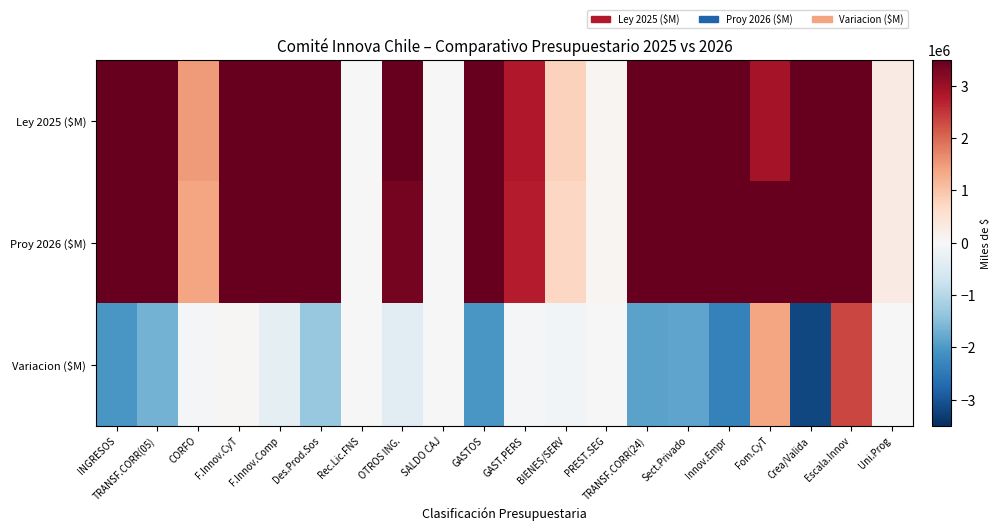

Reading left to right, transcribe all the data shown in this chart.

Ley 2025 ($M): INGRESOS=39854628	TRANSF.CORR(05)=36246003	CORFO=1497134	F.Innov.CyT=6065147	F.Innov.Comp=15050327	Des.Prod.Sos=13633385	Rec.Lic.FNS=10	OTROS ING.=3608615	SALDO CAJ=10	GASTOS=39854628	GAST.PERS=2795400	BIENES/SERV=810637	PREST.SEG=60126	TRANSF.CORR(24)=36188435	Sect.Privado=35897485	Innov.Empr=17263073	Fom.CyT=2907396	Crea/Valida=8894113	Escala.Innov=6832903	Uni.Prog=290950
Proy 2026 ($M): INGRESOS=38970074	TRANSF.CORR(05)=35627979	CORFO=1376201	F.Innov.CyT=6304375	F.Innov.Comp=15206549	Des.Prod.Sos=12740844	Rec.Lic.FNS=10	OTROS ING.=3342085	SALDO CAJ=10	GASTOS=38970074	GAST.PERS=2735127	BIENES/SERV=730537	PREST.SEG=60391	TRANSF.CORR(24)=35443989	Sect.Privado=35153900	Innov.Empr=15422551	Fom.CyT=4368380	Crea/Valida=5993351	Escala.Innov=9369618	Uni.Prog=290079
Variacion ($M): INGRESOS=-2028023	TRANSF.CORR(05)=-1654996	CORFO=-80688	F.Innov.CyT=51208	F.Innov.Comp=-310340	Des.Prod.Sos=-1315176	Rec.Lic.FNS=0	OTROS ING.=-373027	SALDO CAJ=0	GASTOS=-2028023	GAST.PERS=-60273	BIENES/SERV=-105231	PREST.SEG=-1600	TRANSF.CORR(24)=-1860919	Sect.Privado=-1856409	Innov.Empr=-2375678	Fom.CyT=1370854	Crea/Valida=-3176480	Escala.Innov=2324895	Uni.Prog=-4520